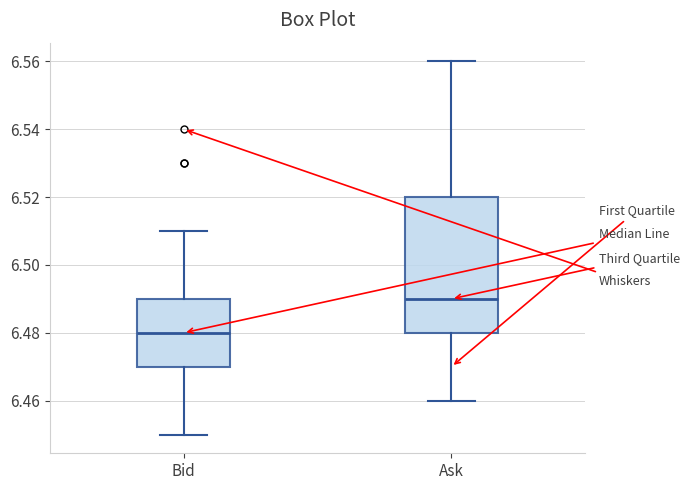

Comparing the boxes themselves (not the whiskers), which one is the tallest?

Ask